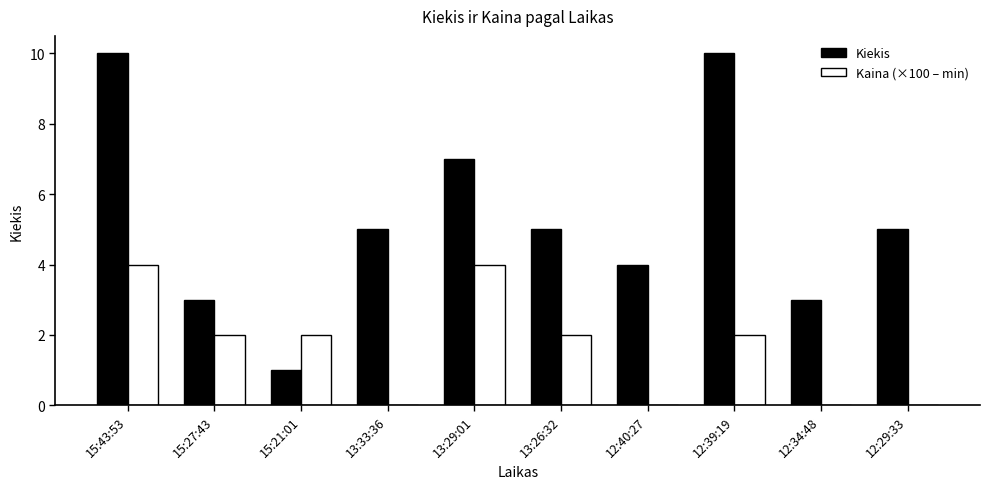

What is the sum of the Kaina (×100 – min) values at 12:39:19 and 15:21:01?

4.0